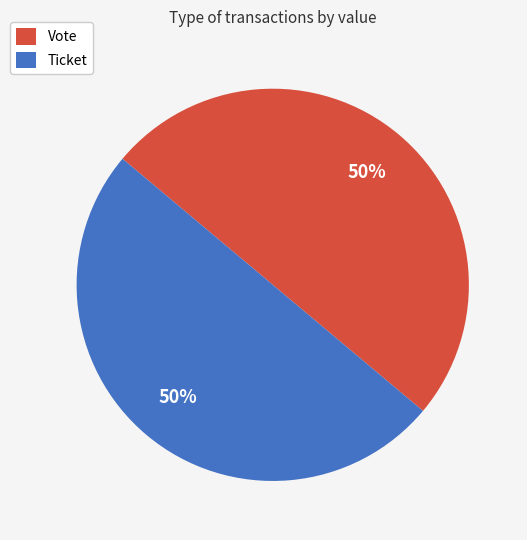

Combined, do Ticket and Vote account for over 50%?

Yes